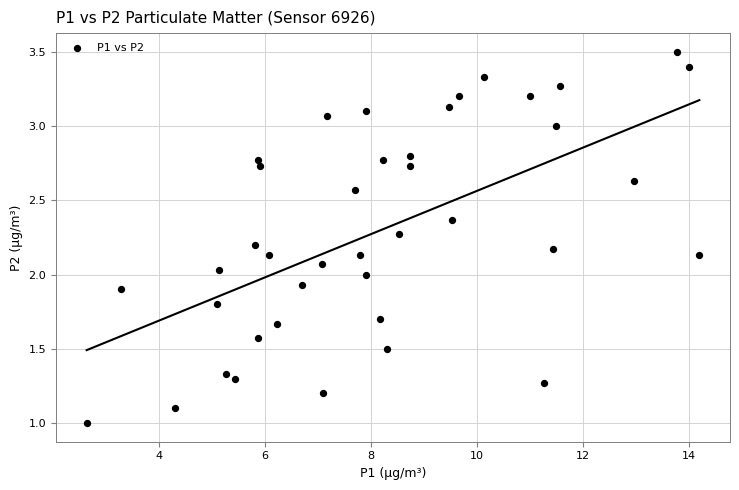

What is the range of Y values (max minus min)?

2.5